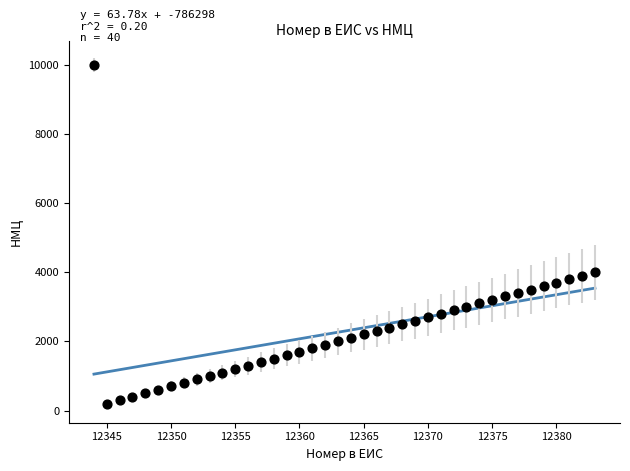

What is the range of Y values (max minus min)?

9799